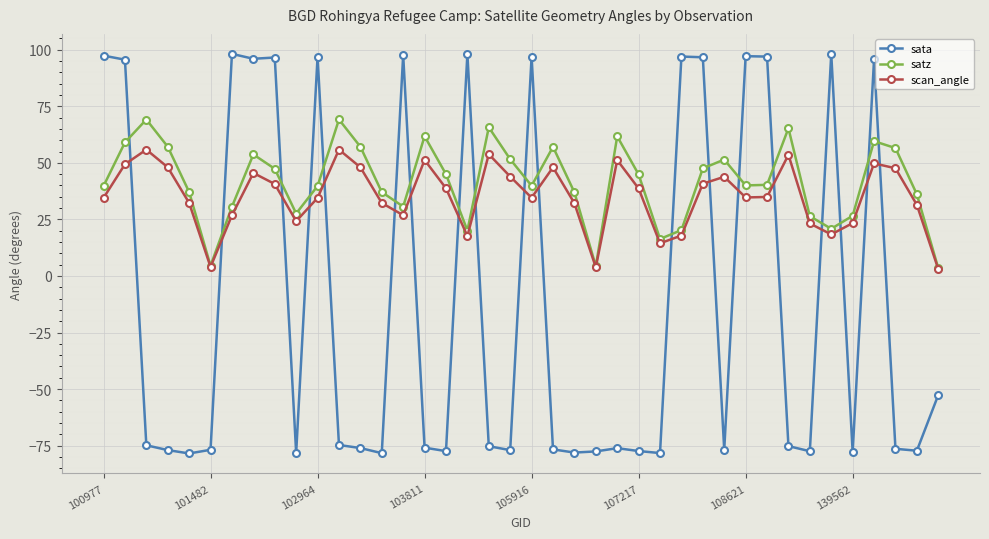

Rank the series by their maximum value, from lowest to highest.

scan_angle, satz, sata